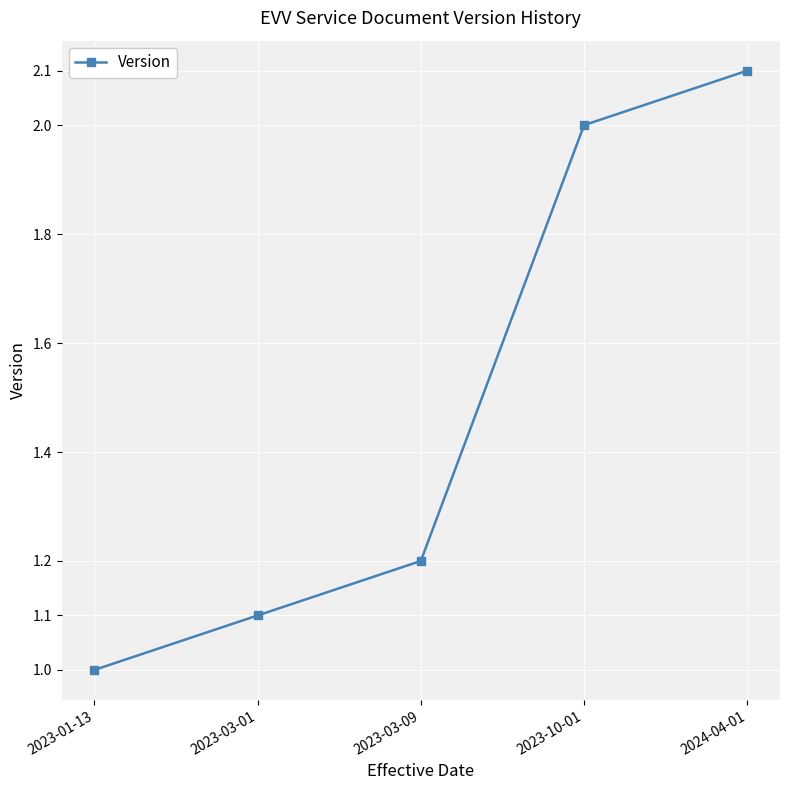

What is the difference between the second highest and second lowest values?

0.9